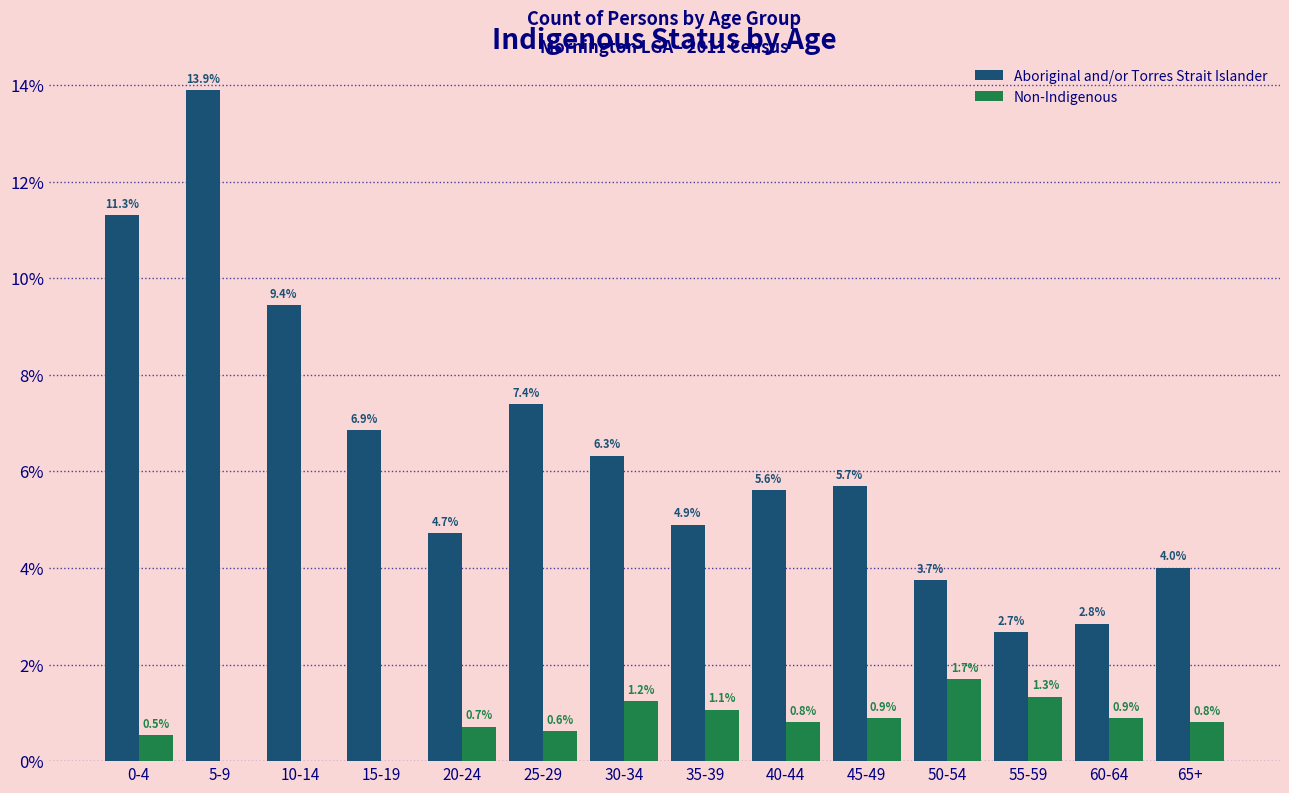

Reading left to right, extract all data points from this chart.

Aboriginal and/or Torres Strait Islander: 0-4=11.3	5-9=13.9	10-14=9.4	15-19=6.9	20-24=4.7	25-29=7.4	30-34=6.3	35-39=4.9	40-44=5.6	45-49=5.7	50-54=3.7	55-59=2.7	60-64=2.8	65+=4.0
Non-Indigenous: 0-4=0.5	5-9=0.0	10-14=0.0	15-19=0.0	20-24=0.7	25-29=0.6	30-34=1.2	35-39=1.1	40-44=0.8	45-49=0.9	50-54=1.7	55-59=1.3	60-64=0.9	65+=0.8